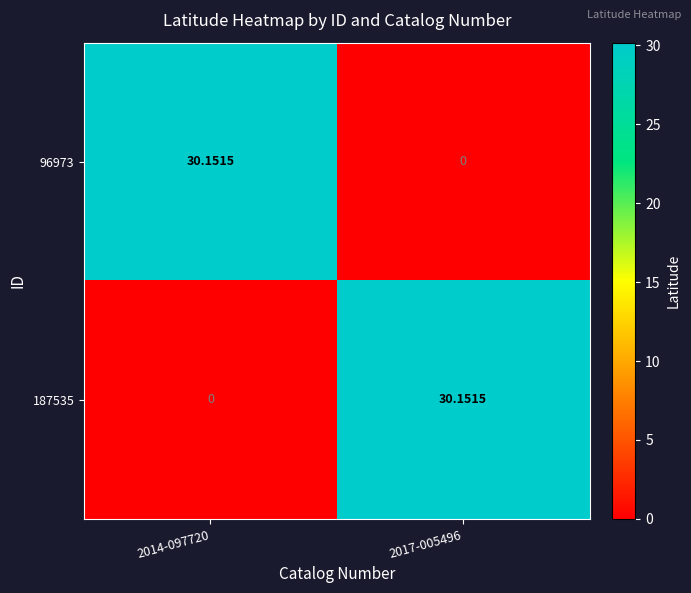

Between 2014-097720 and 2017-005496, which is larger?

2014-097720